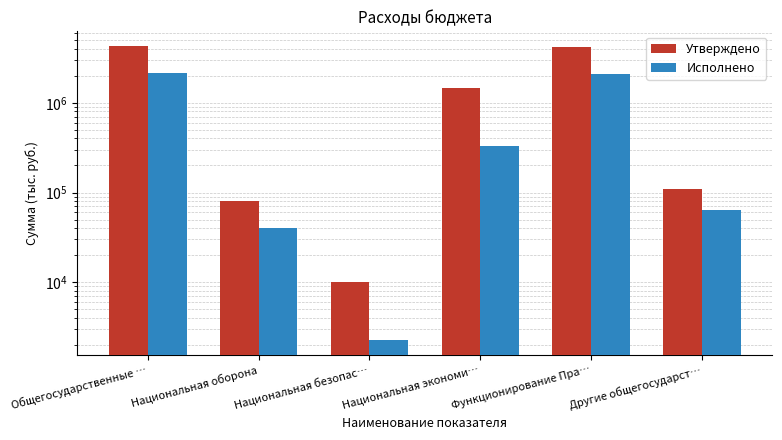

At which category is the sum across all series the highest?

Общегосударственные …